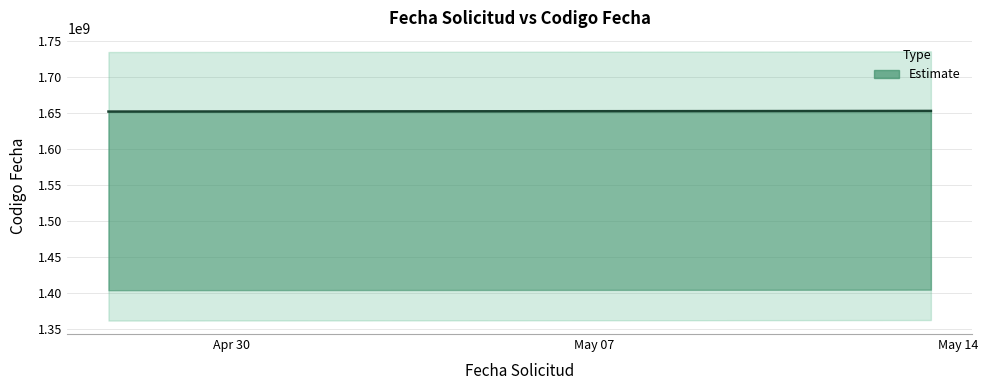

Does the chart have visible grid lines?

Yes